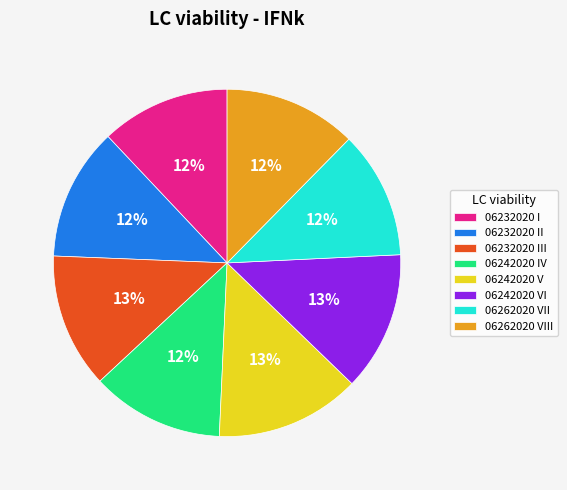

To the nearest percent, what percentage of the pie is 06232020 III?

13%